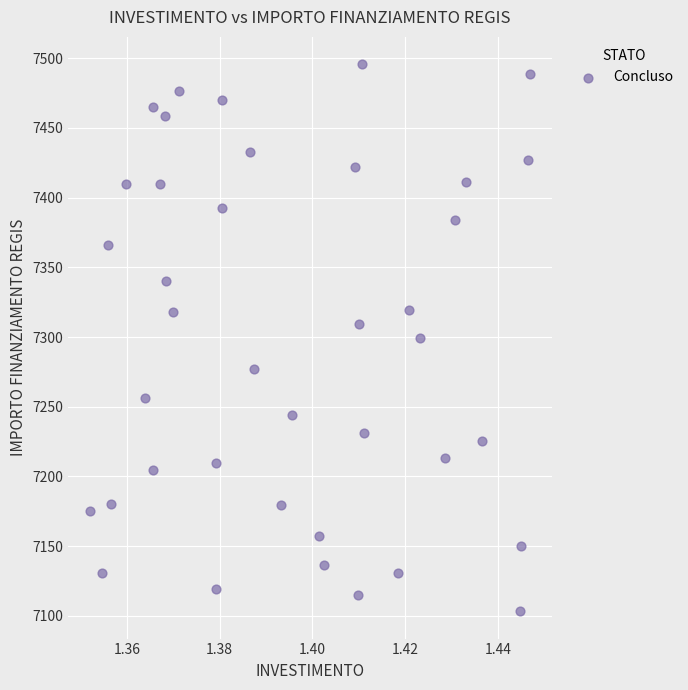

What is the range of Y values (max minus min)?

392.5